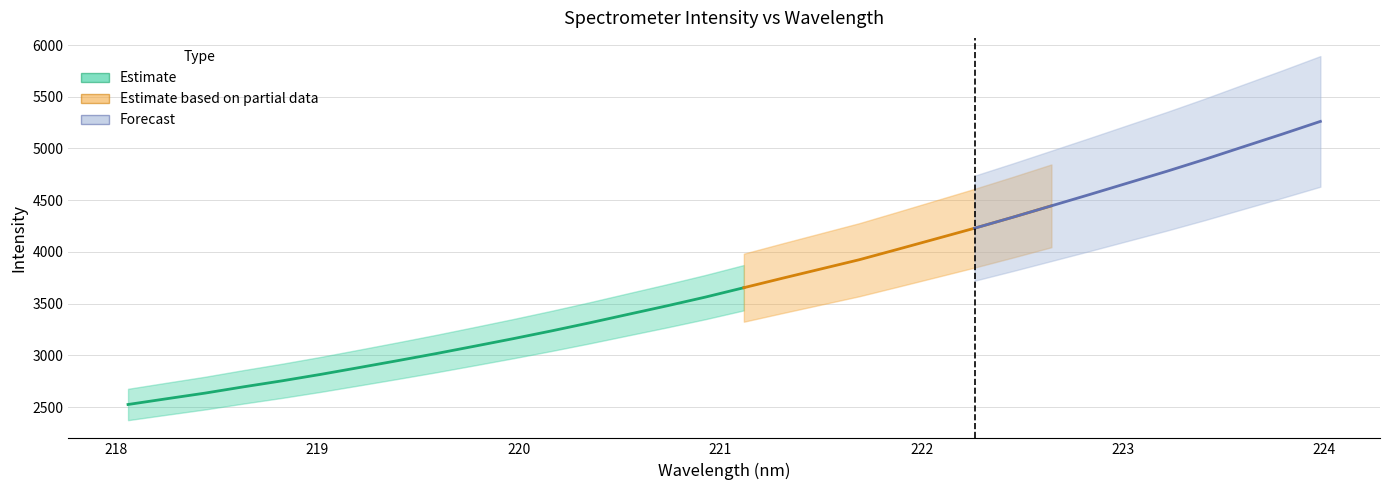

Reading left to right, transcribe all the data shown in this chart.

x: 0=218.1	1=218.3	2=218.4	3=218.6	4=218.8	5=219.0	6=219.2	7=219.4	8=219.6	9=219.8	10=220.0	11=220.2	12=220.4	13=220.5	14=220.7	15=220.9	16=221.1	17=221.3	18=221.5	19=221.7	20=221.9	21=222.1	22=222.3	23=222.5	24=222.6	25=222.8	26=223.0	27=223.2	28=223.4	29=223.6	30=223.8	31=224.0
y: 0=2524.9	1=2580.2	2=2634.9	3=2695.6	4=2753.6	5=2815.7	6=2881.7	7=2948.5	8=3016.8	9=3088.3	10=3160.8	11=3236.3	12=3314.9	13=3396.9	14=3478.5	15=3563.1	16=3654.0	17=3745.1	18=3834.6	19=3924.2	20=4025.0	21=4126.9	22=4229.1	23=4335.7	24=4445.4	25=4555.3	26=4667.3	27=4779.0	28=4895.5	29=5017.0	30=5137.7	31=5261.6